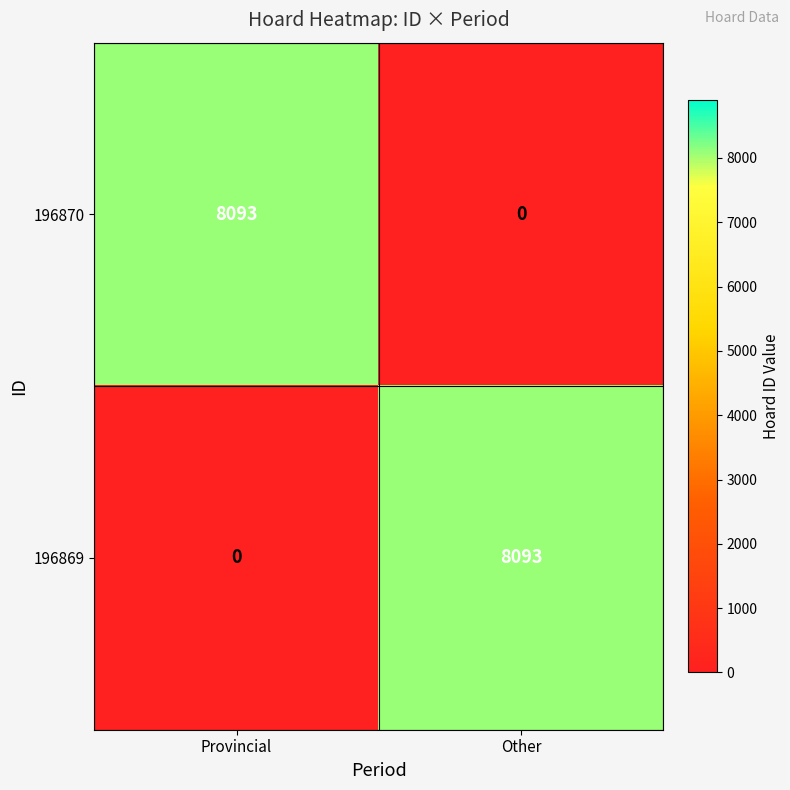

Reading left to right, transcribe all the data shown in this chart.

196870: Provincial=8093	Other=0
196869: Provincial=0	Other=8093